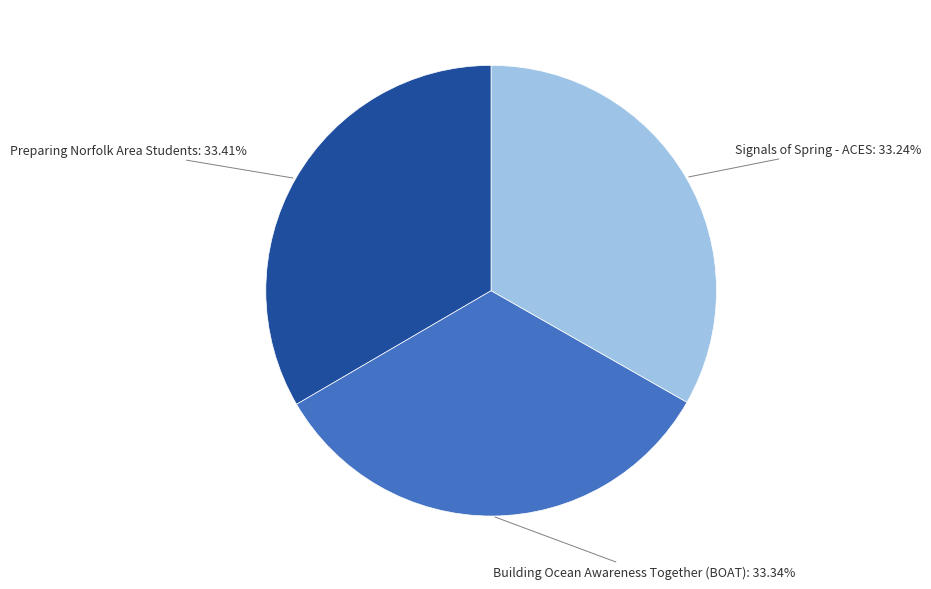

How much of the chart is everything except Preparing Norfolk Area Students?

66.6%